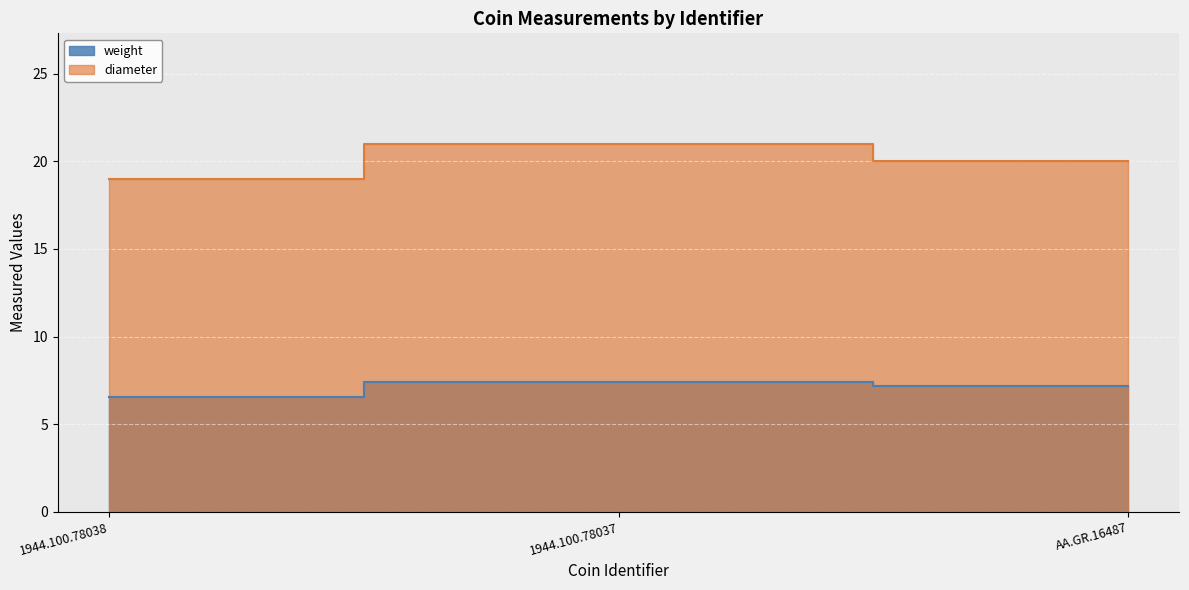

Between 1944.100.78037 and AA.GR.16487, which series saw the biggest shift?

diameter